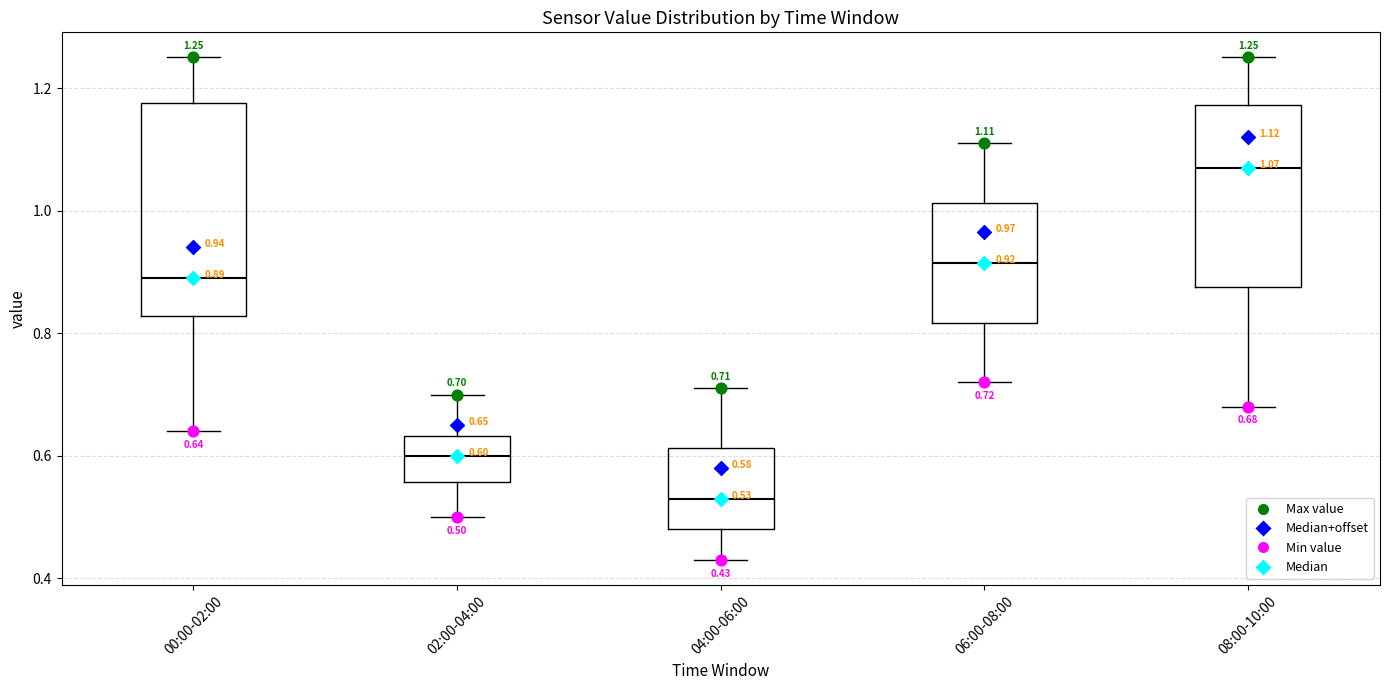

Which box has the lowest median line?

04:00-06:00